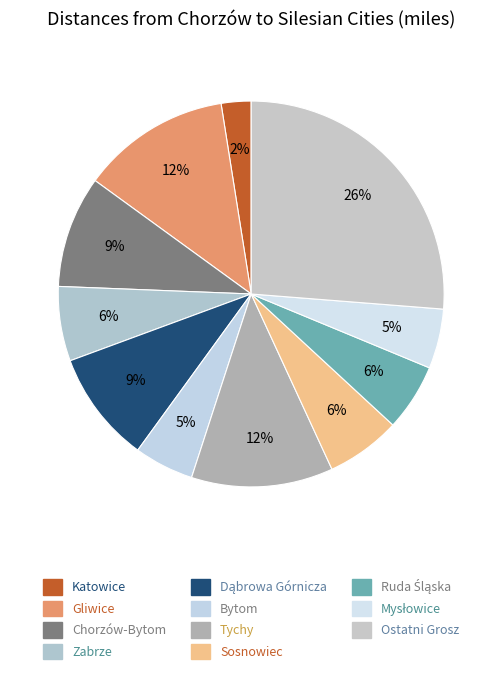

Does any single category account for the majority?

No